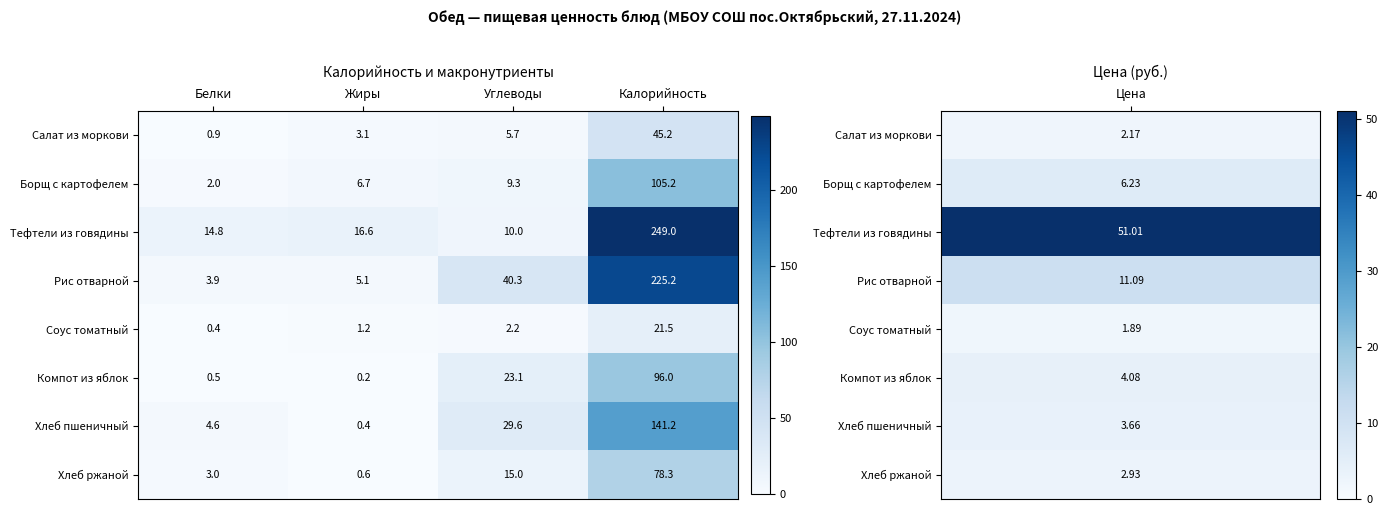

At how many categories does at least one series exceed 14?

4